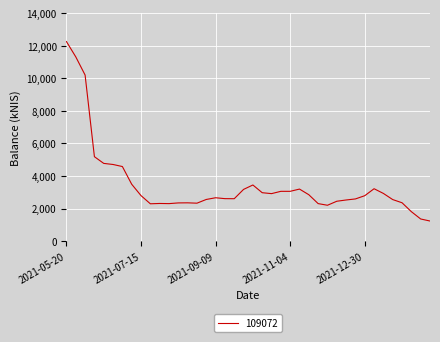

What is the minimum value shown in the chart?

1234.1